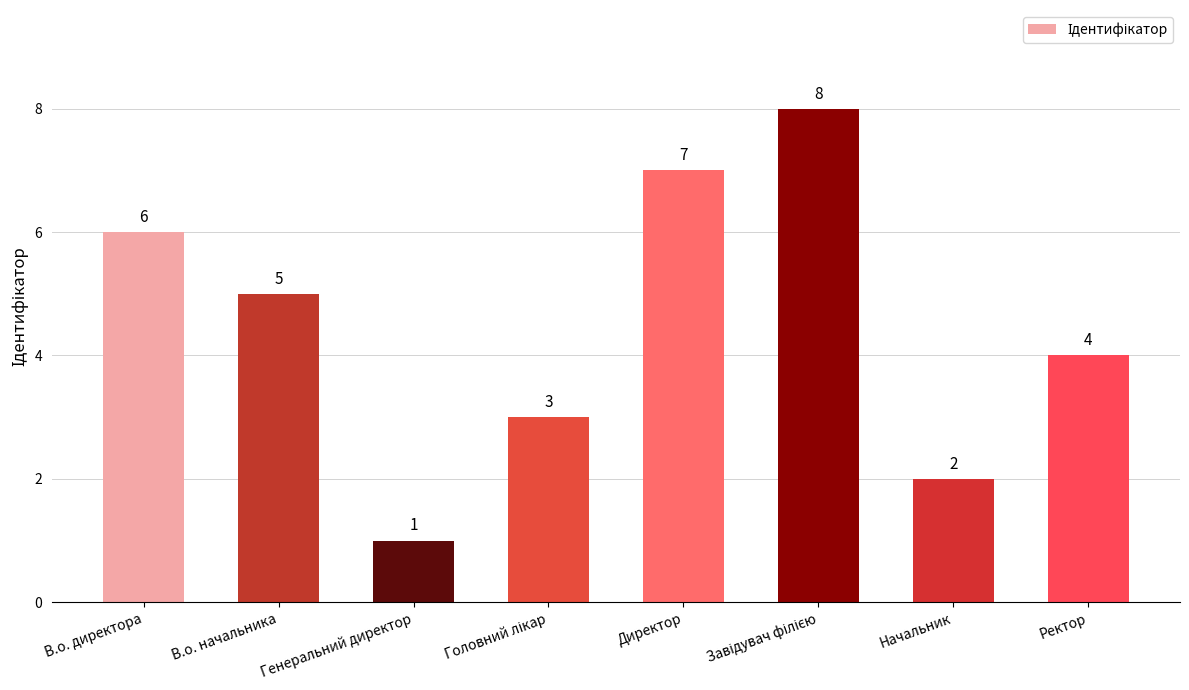

What is the label of the 4th bar from the right?

Директор